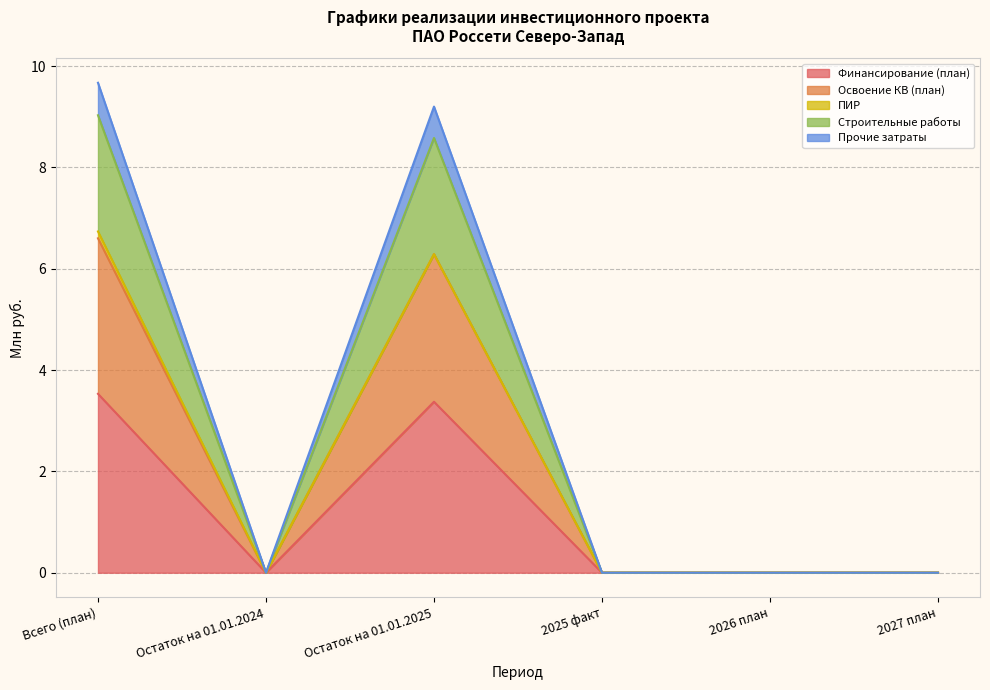

Which series changed the most between Остаток на 01.01.2024 and 2025 факт?

Финансирование (план)